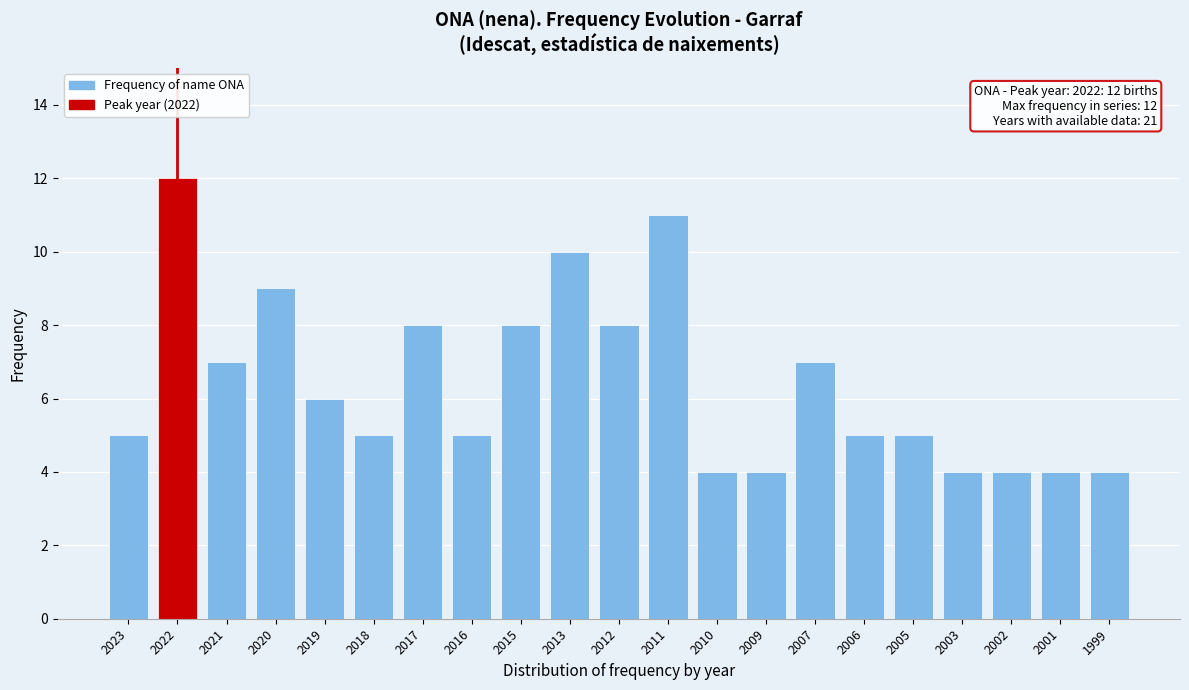

Reading left to right, extract all data points from this chart.

5	12	7	9	6	5	8	5	8	10	8	11	4	4	7	5	5	4	4	4	4